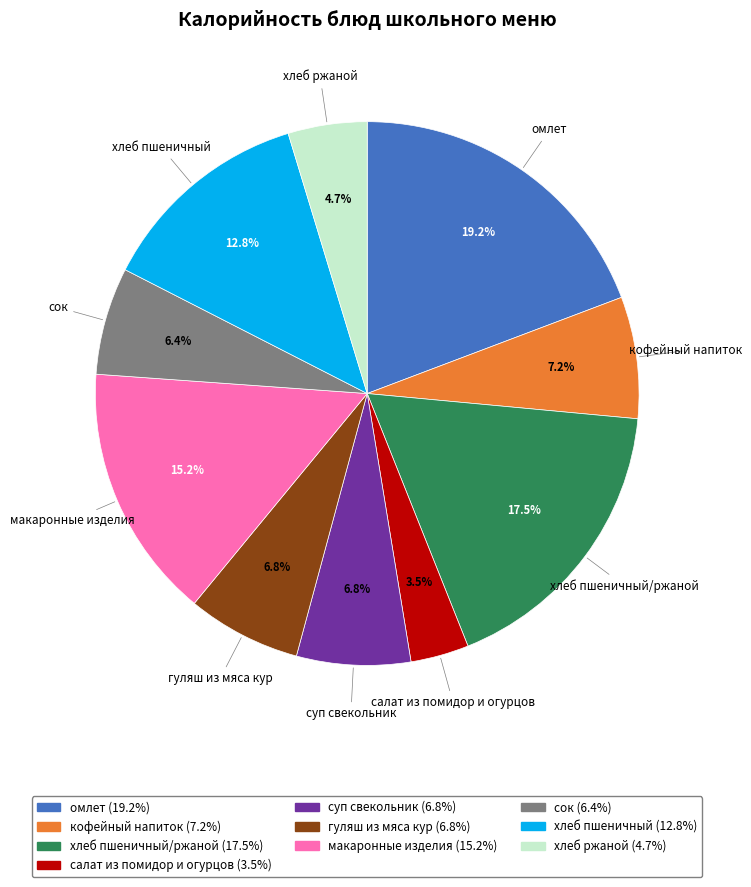

Is there a majority slice in this chart?

No